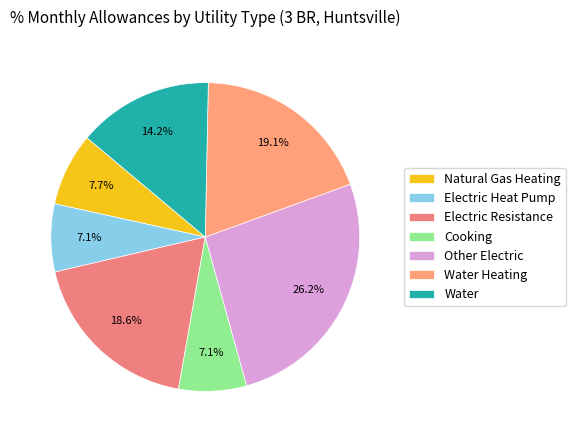

Count the number of slices in the pie.

7